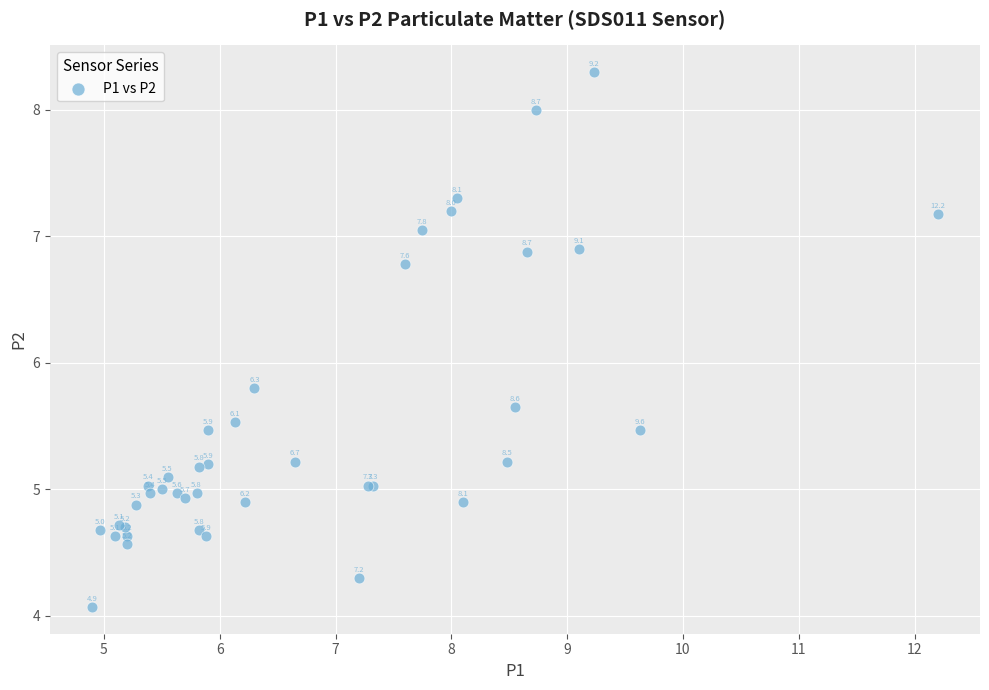

What Y value in the scatter plot is closest to 6?

5.8